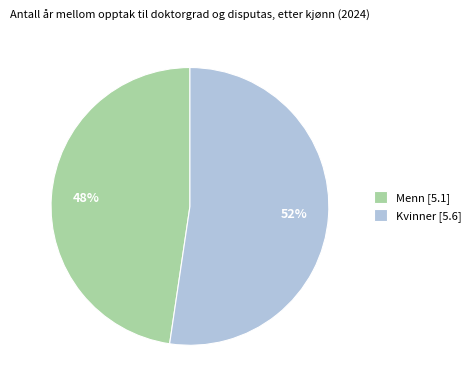

To the nearest percent, what percentage of the pie is Menn?

48%